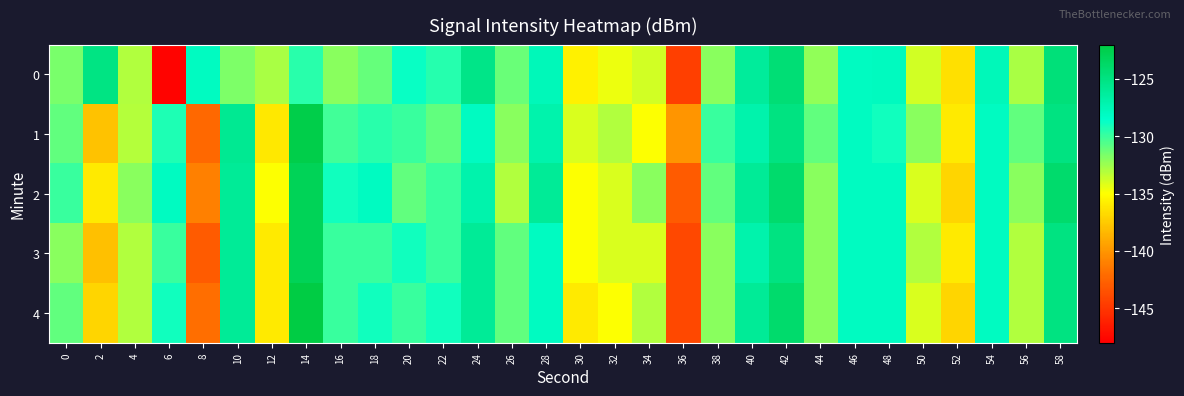

Which series changed the most between 10 and 12?

1